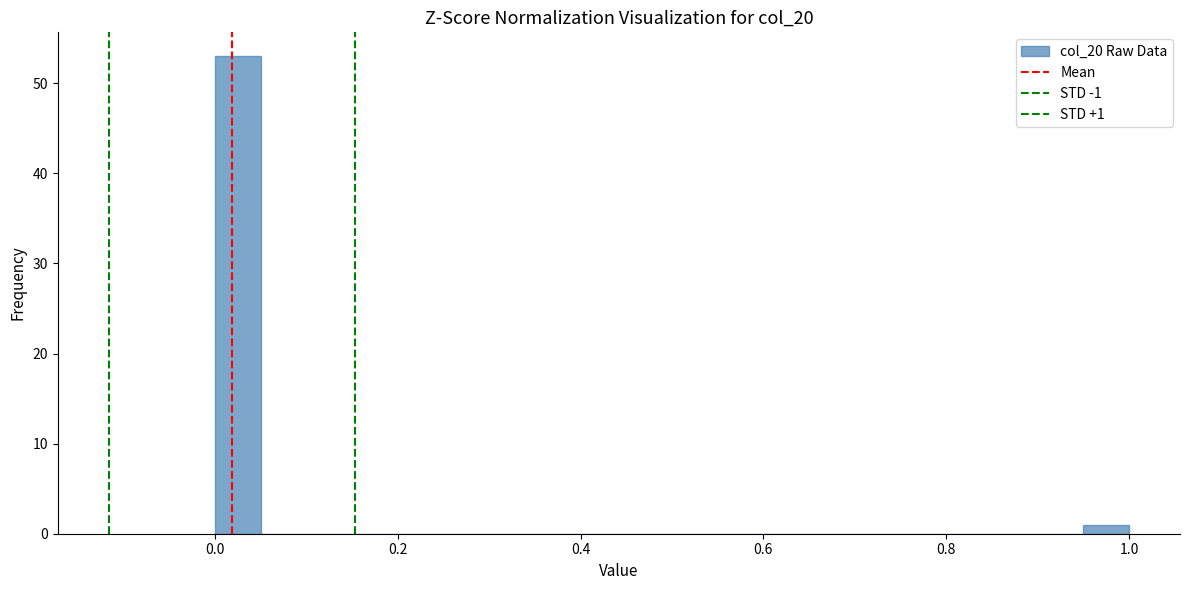

Read against the x-axis, roughly where is the centre of the tallest bar?

0.02